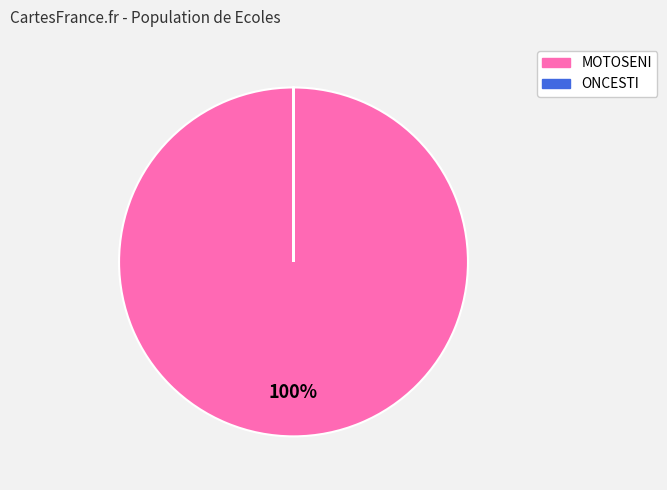

True or false: MOTOSENI accounts for 92% of the total.

False